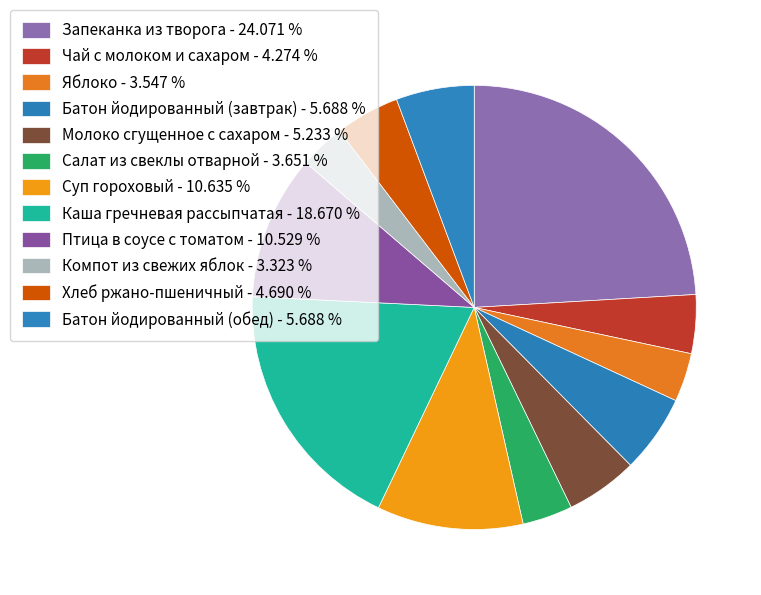

Which category has the smallest portion of the pie?

Компот из свежих яблок